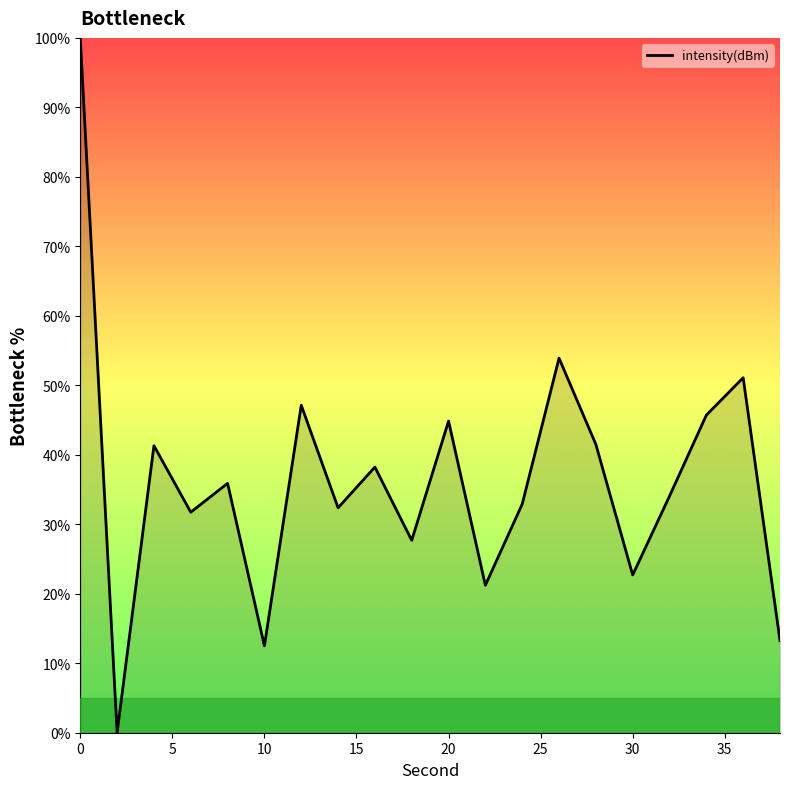

What is the value of the 6th point from the left?

12.5